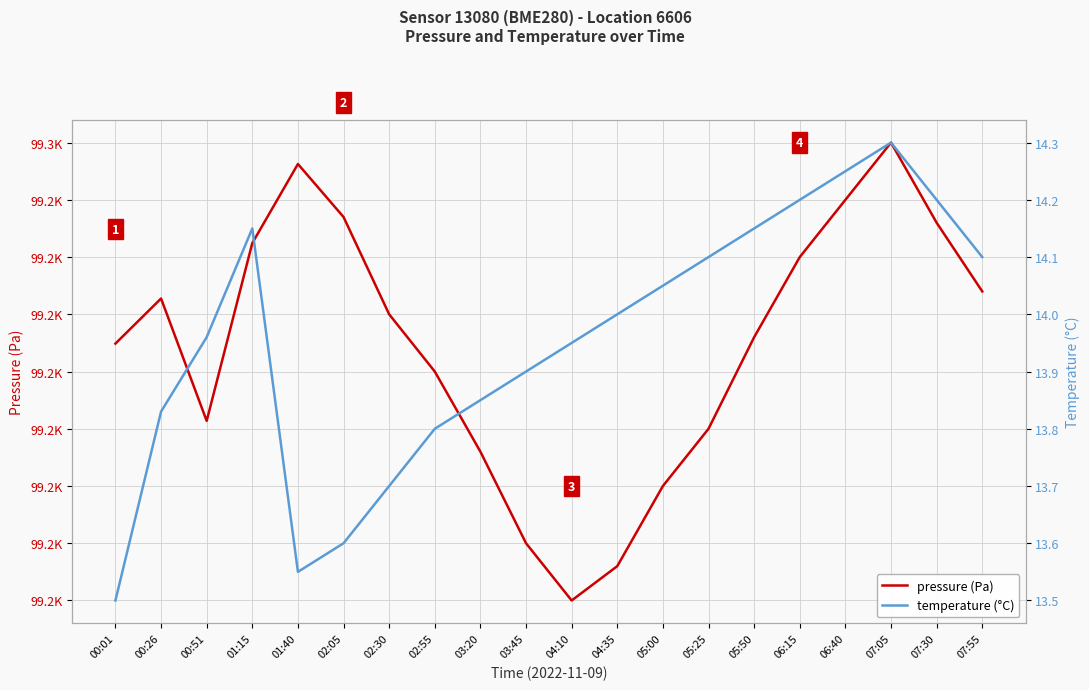

Between 01:15 and 05:50, which series saw the biggest shift?

pressure